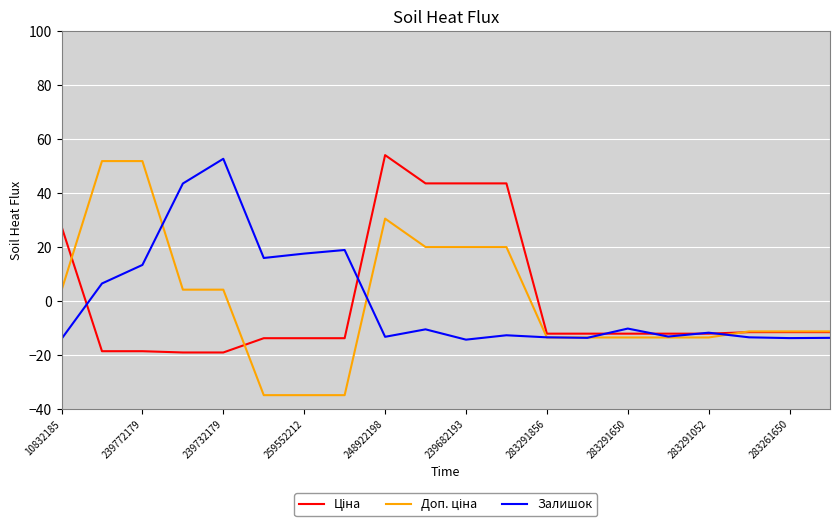

What is the maximum value shown in the chart?

54.0